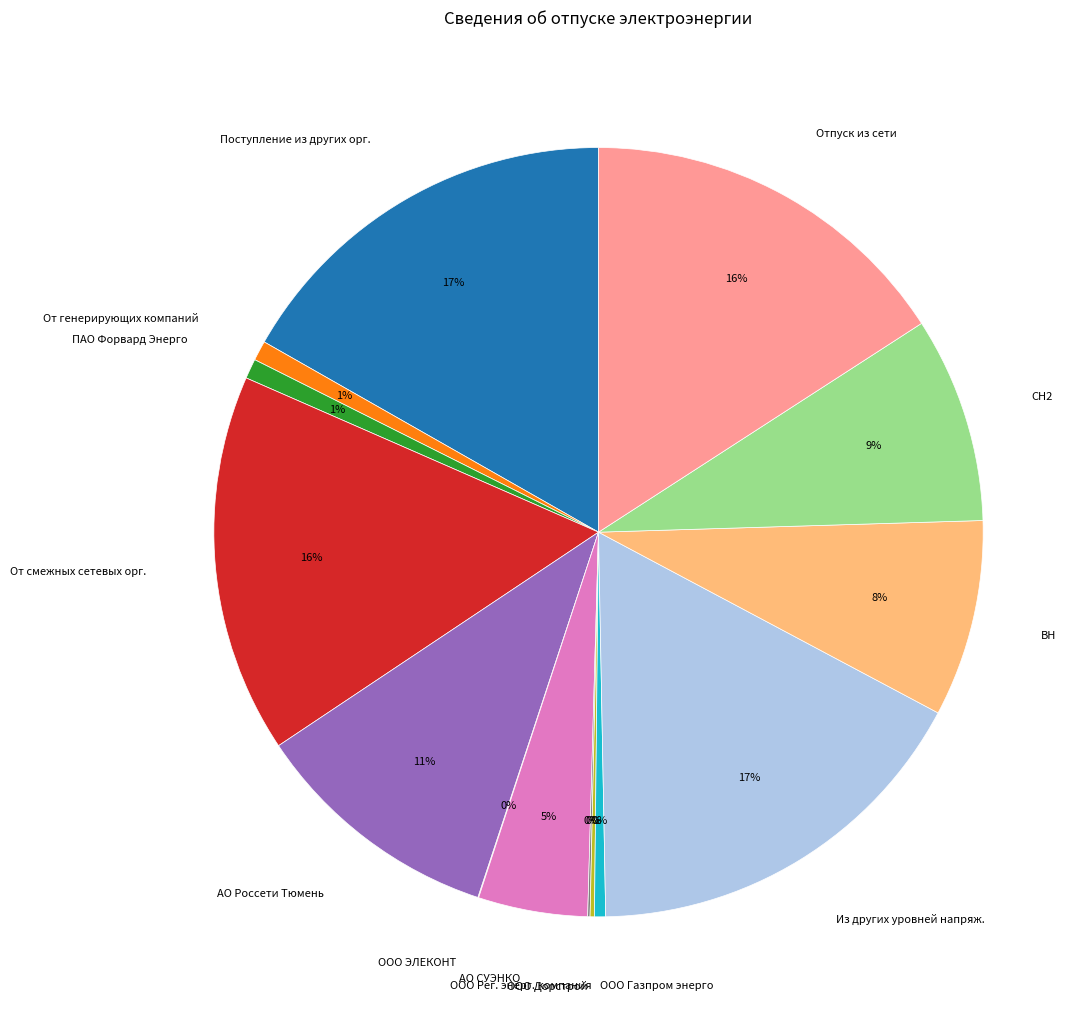

Does ПАО Форвард Энерго represent more than half of the total?

No